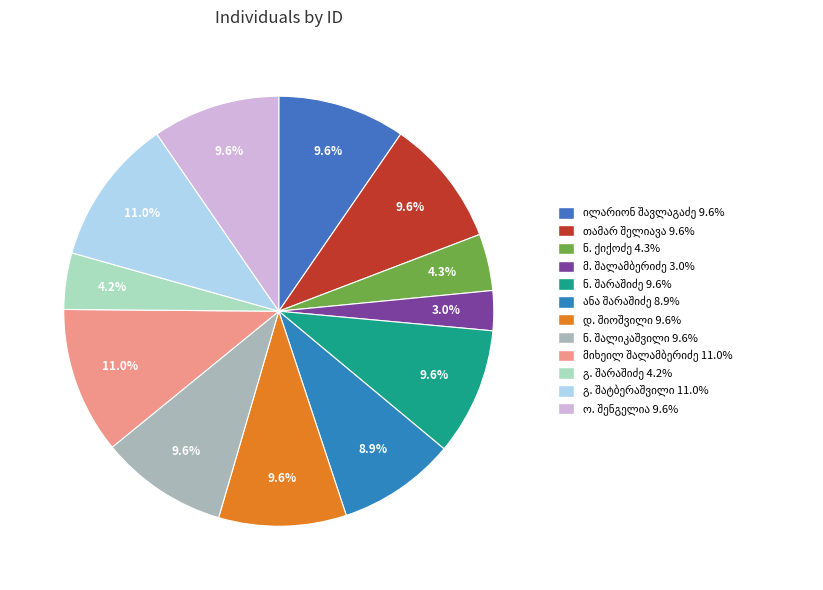

To the nearest percent, what percentage of the pie is ნინო ათანასეს ასული შარაშიძე?

10%